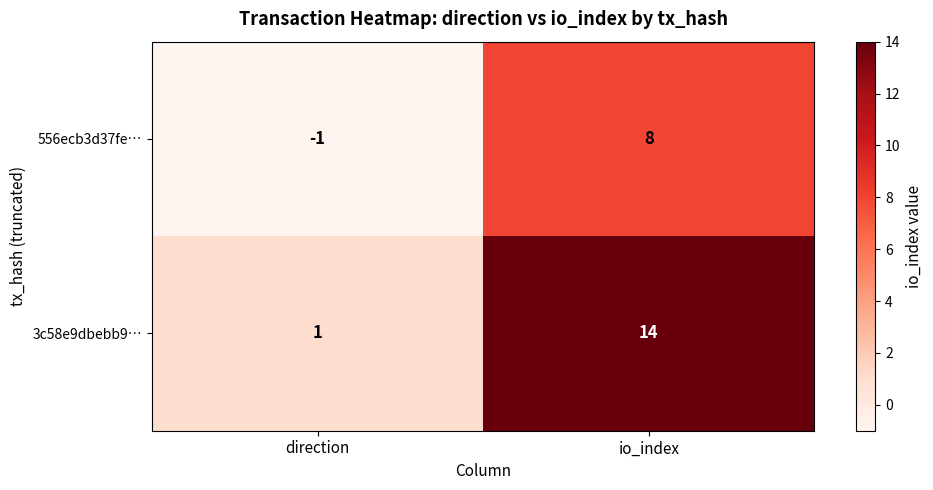

What value does the 556ecb3d37fe… series have at io_index?

8